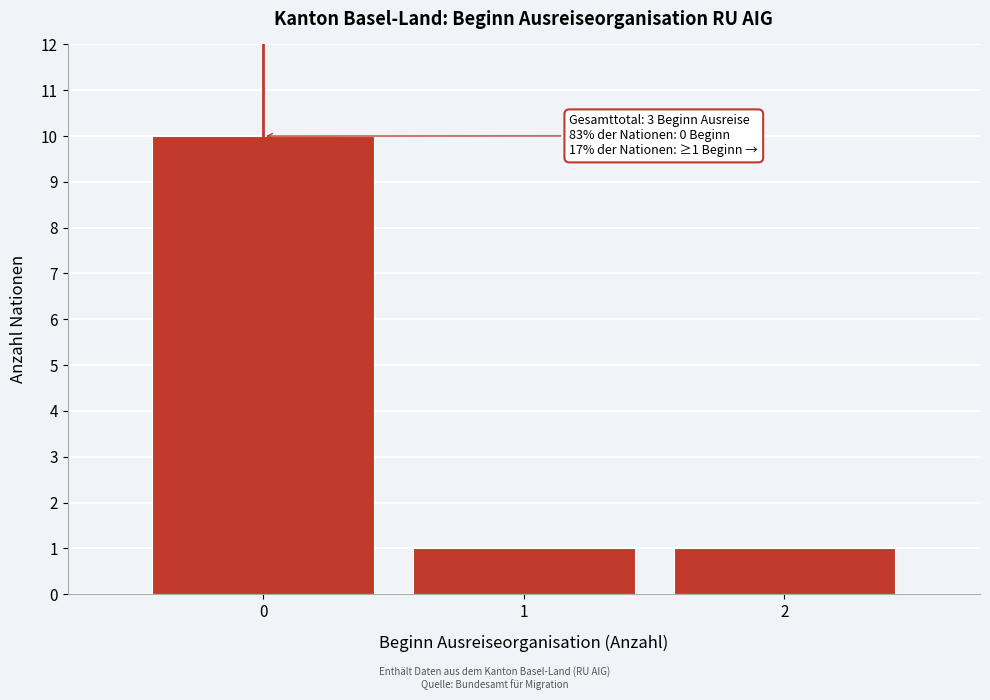

Reading right to left, what are all the values shown in this chart?

2=1	1=1	0=10